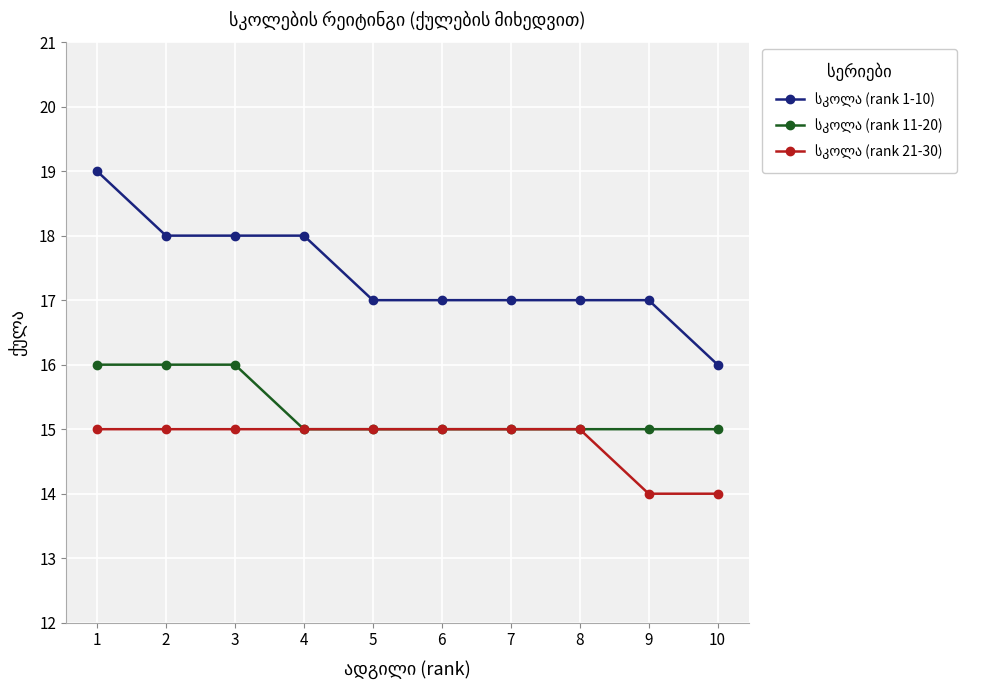

How many lines are shown in the chart?

3